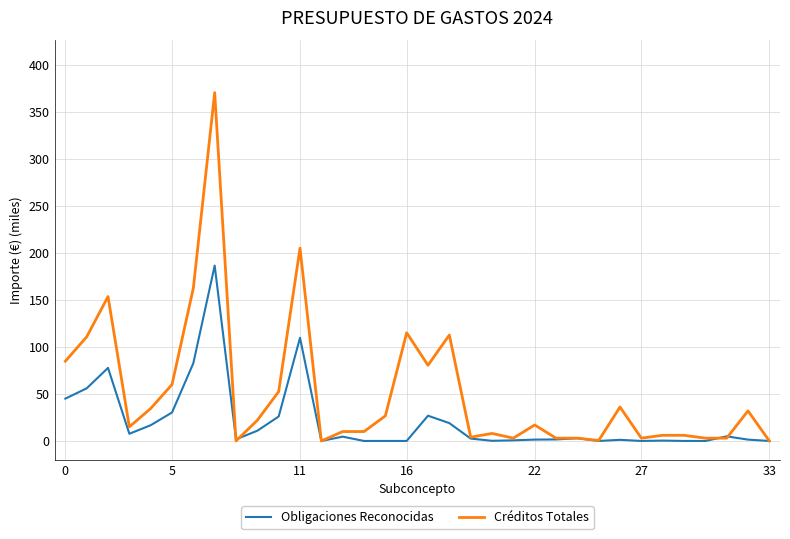

What is the average value of the Obligaciones Reconocidas series?

21.1